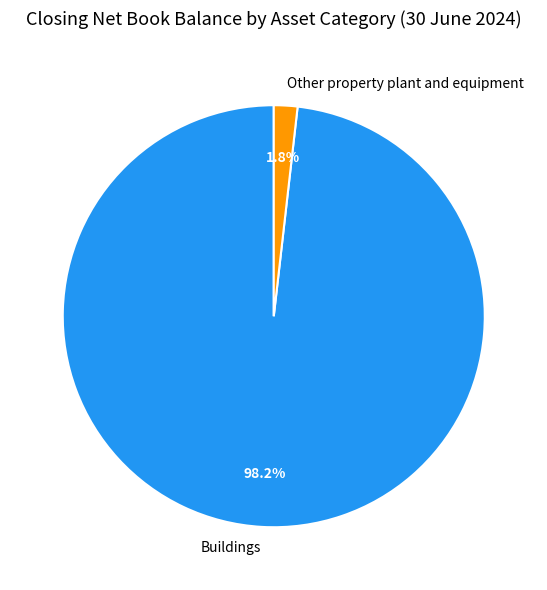

Combined, what portion of the pie is Other property plant and equipment and Buildings?

100.0%